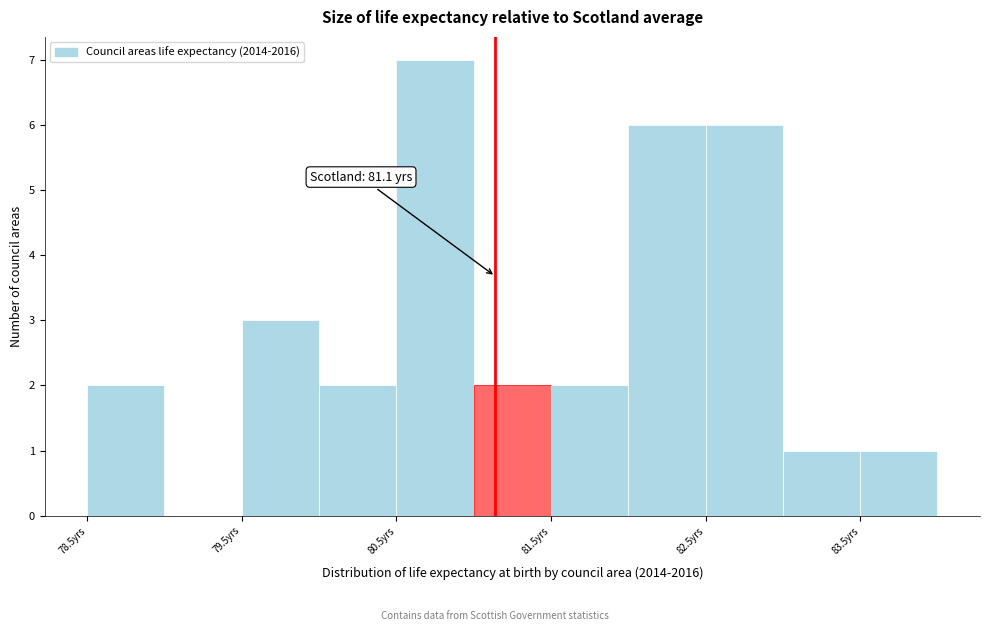

Which range on the x-axis has the tallest bar?

80.5 to 81.0